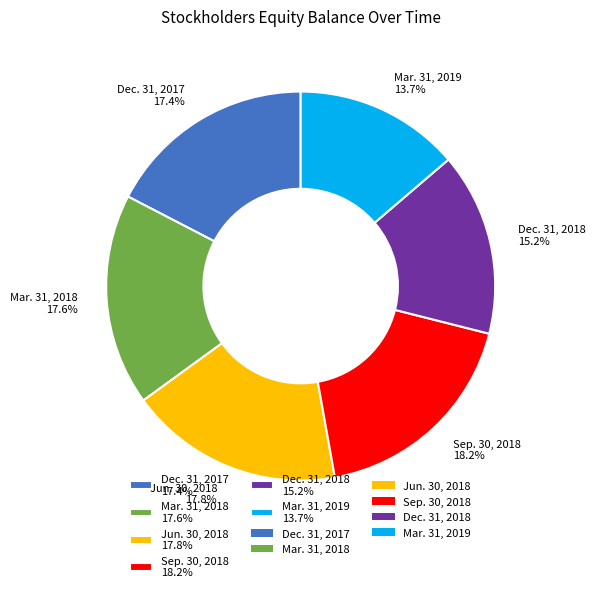

To the nearest percent, what percentage of the pie is Jun. 30, 2018?

18%